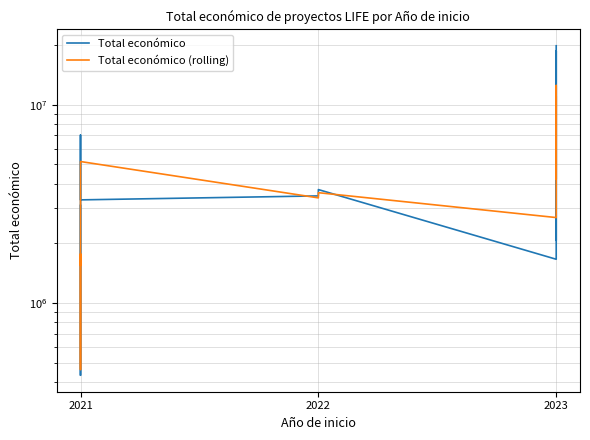

How many interior local peaks does the Total económico (rolling) series have?

4